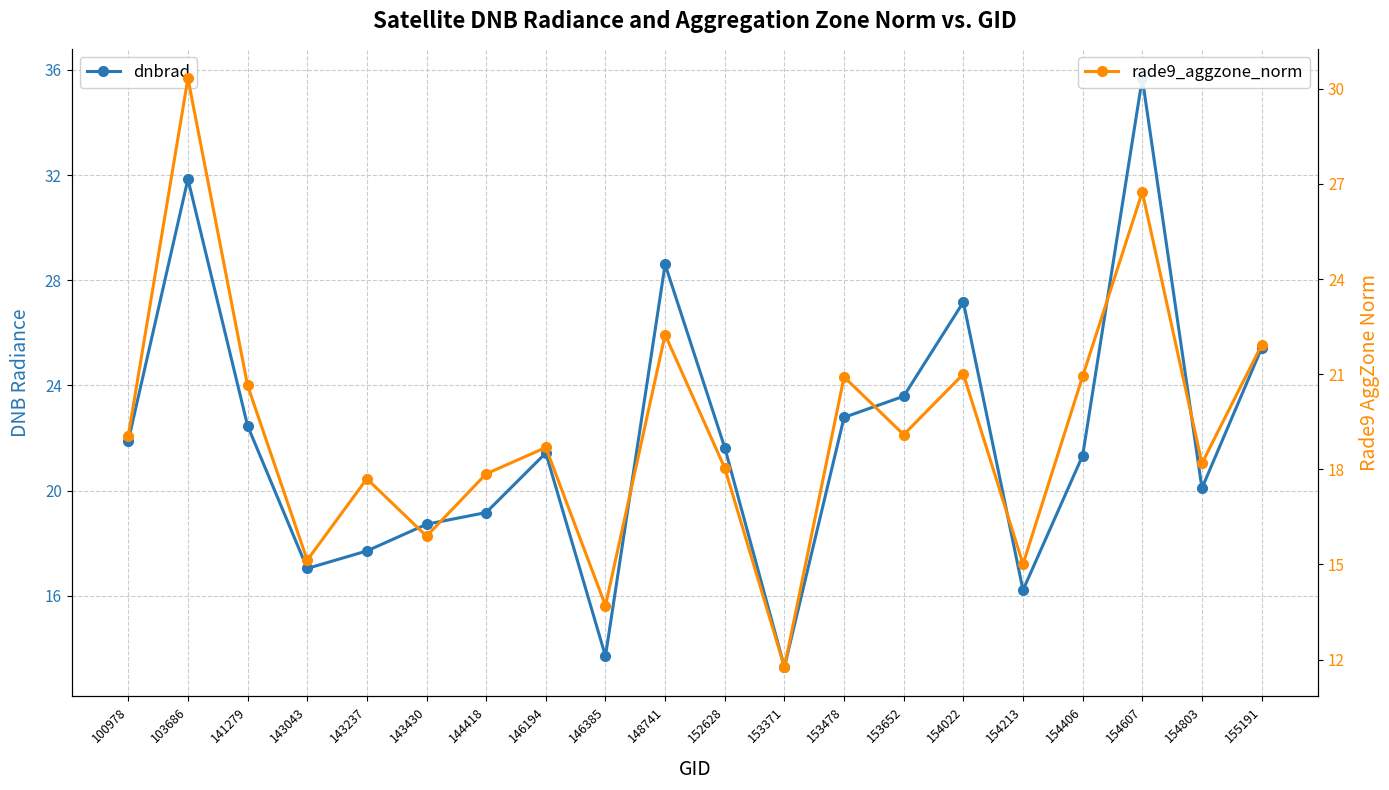

The value of dnbrad at 154803 is 6.6. True or false?

False